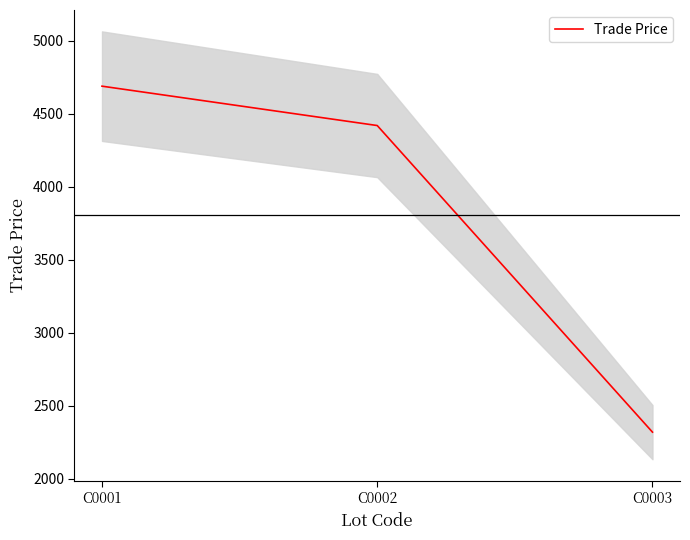

What is the minimum value shown in the chart?

2319.9